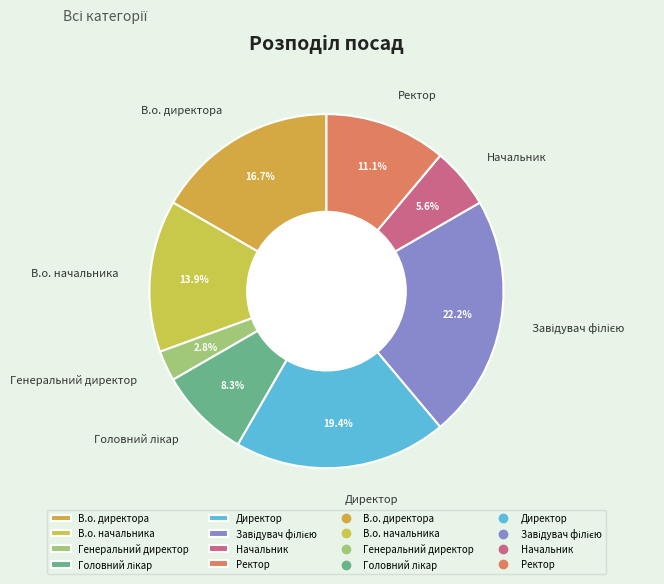

Which slice is the smallest?

Генеральний директор